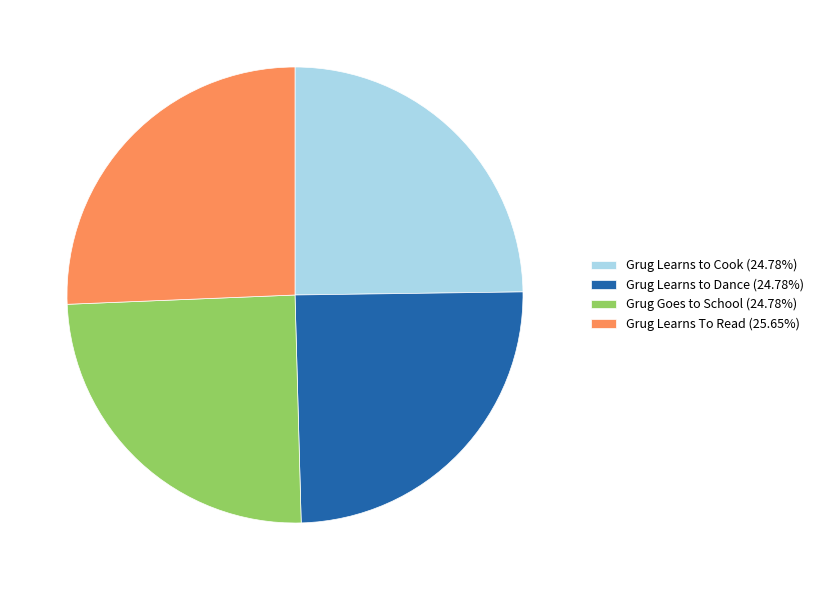

Which slice is the largest?

Grug Learns To Read